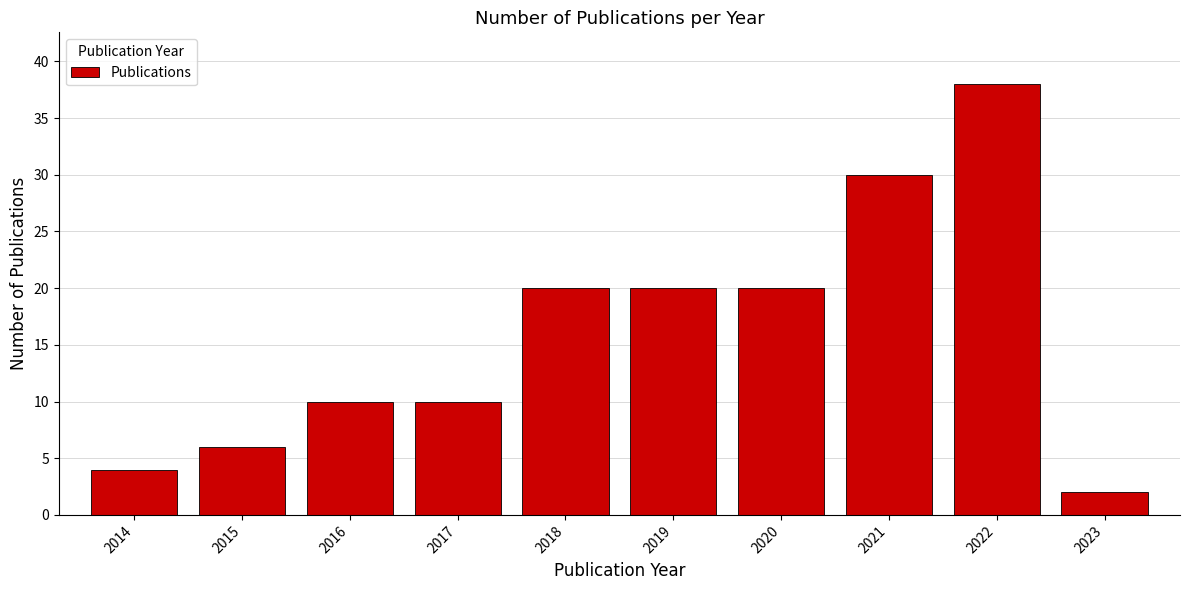

Reading left to right, list all the values displayed in this chart.

4	6	10	10	20	20	20	30	38	2